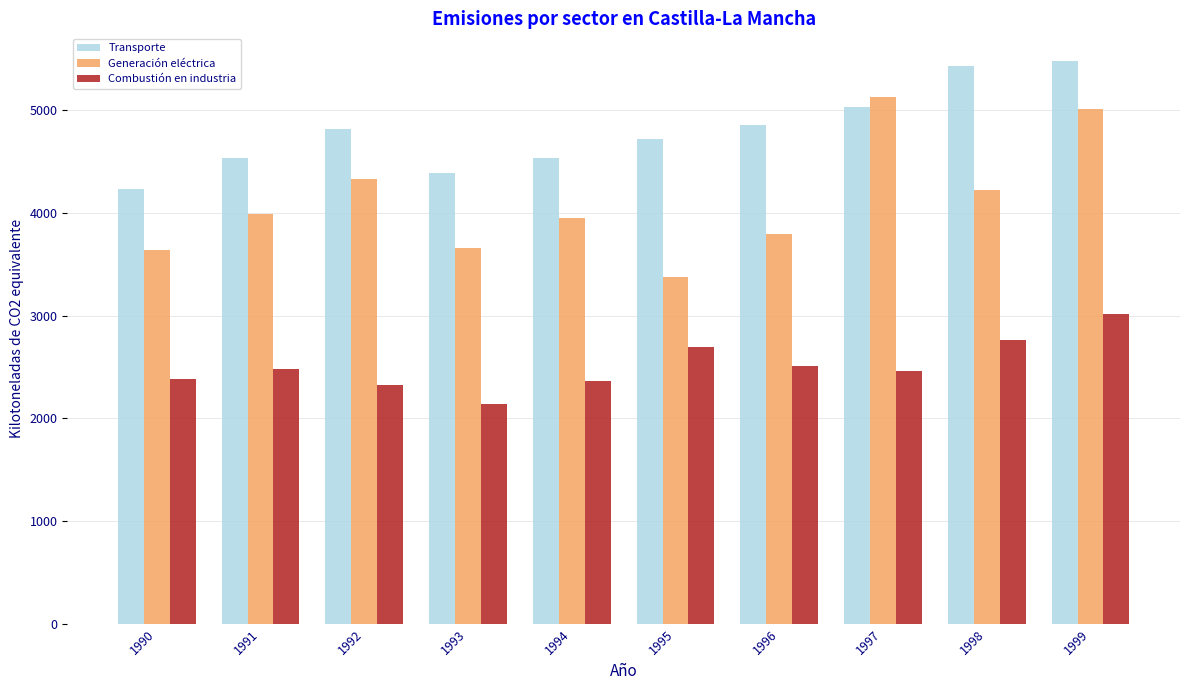

Which label corresponds to the smallest value in the chart?

1993